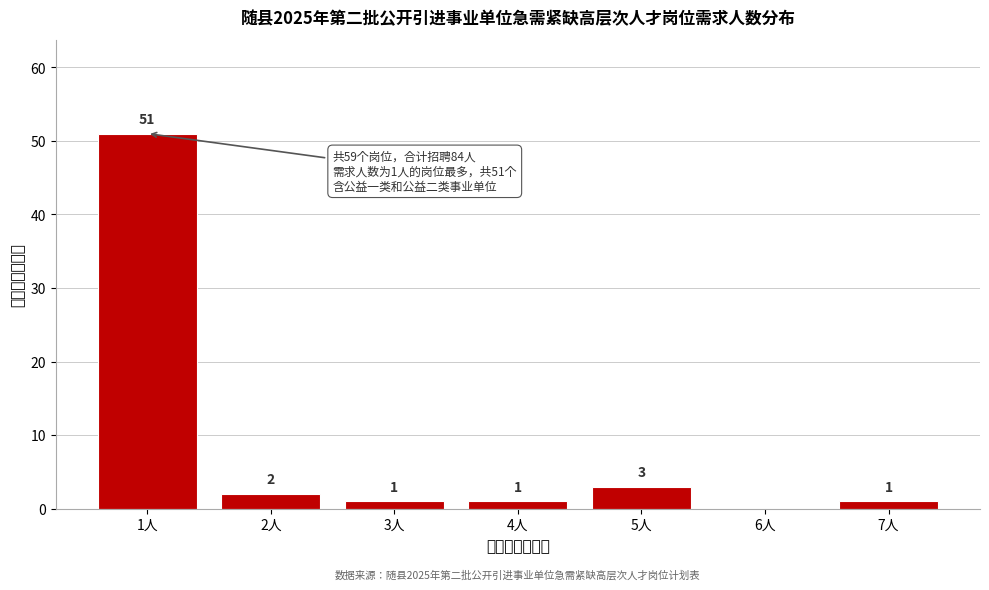

Reading left to right, transcribe all the data shown in this chart.

1人=51	2人=2	3人=1	4人=1	5人=3	6人=0	7人=1